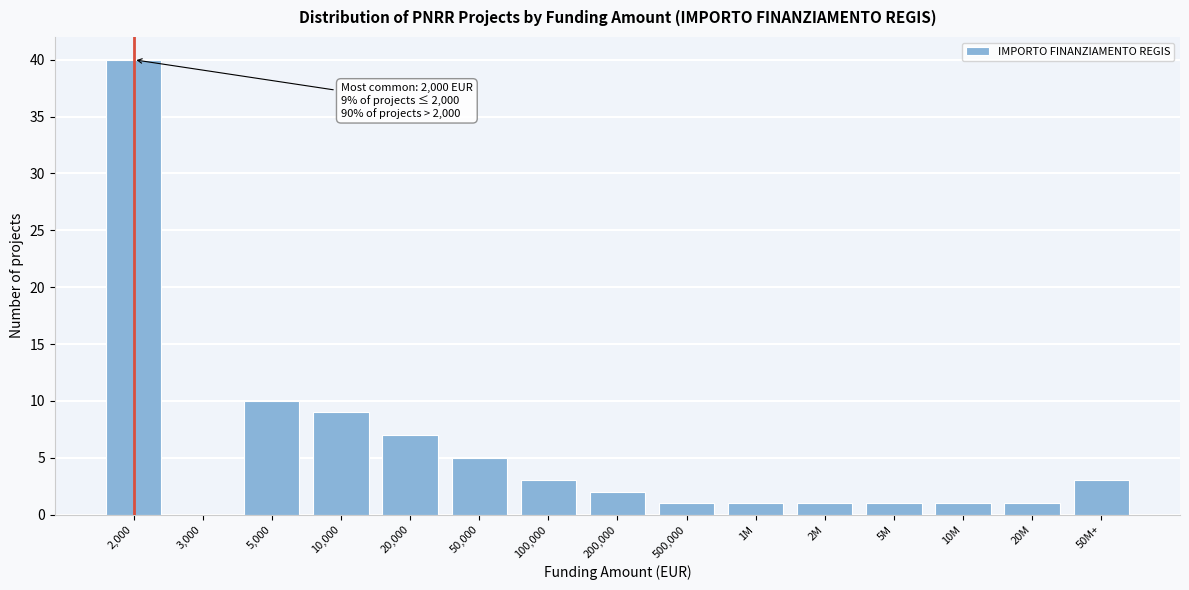

Reading left to right, transcribe all the data shown in this chart.

2,000=40	3,000=0	5,000=10	10,000=9	20,000=7	50,000=5	100,000=3	200,000=2	500,000=1	1M=1	2M=1	5M=1	10M=1	20M=1	50M+=3